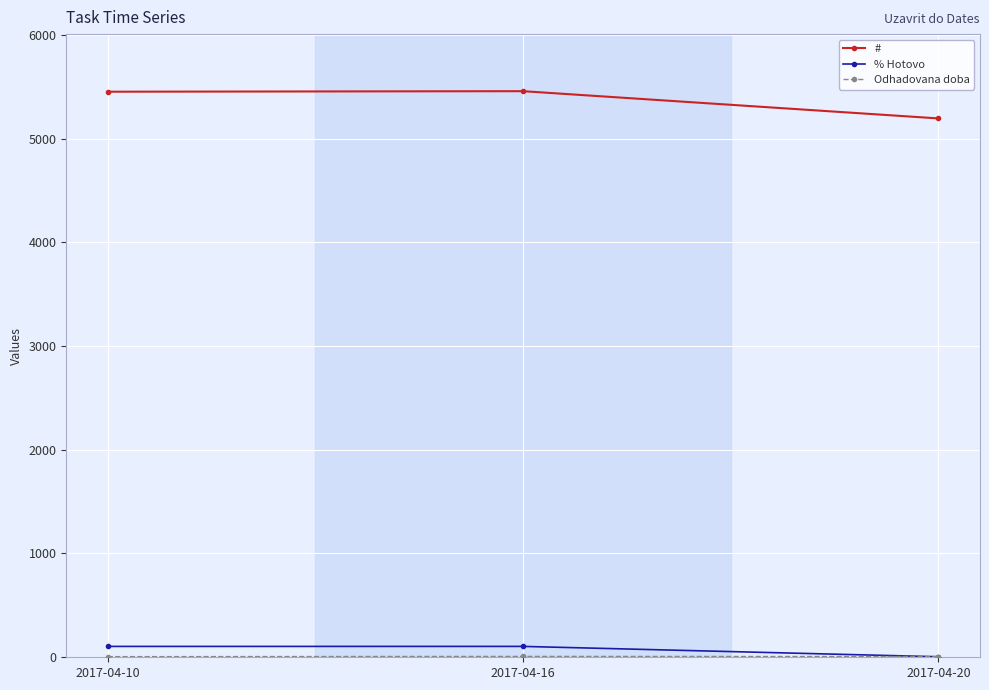

How many lines are shown in the chart?

3